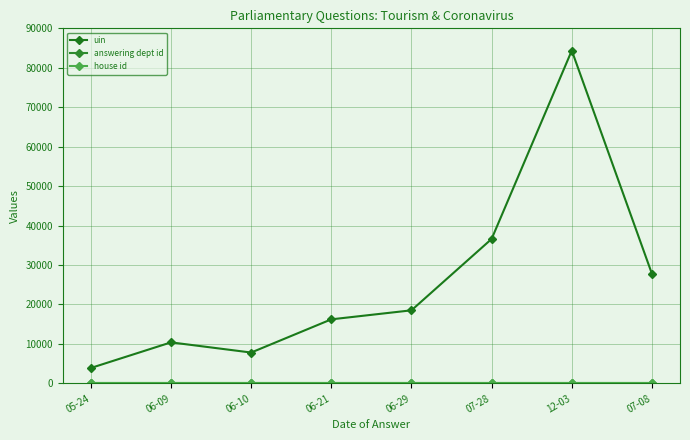

Reading left to right, what are all the values shown in this chart?

uin: 05-24=3901	06-09=10396	06-10=7815	06-21=16231	06-29=18520	07-28=36613	12-03=84367	07-08=27766
answering dept id: 05-24=10	06-09=10	06-10=10	06-21=10	06-29=10	07-28=10	12-03=10	07-08=10
house id: 05-24=1	06-09=1	06-10=1	06-21=1	06-29=1	07-28=1	12-03=1	07-08=1